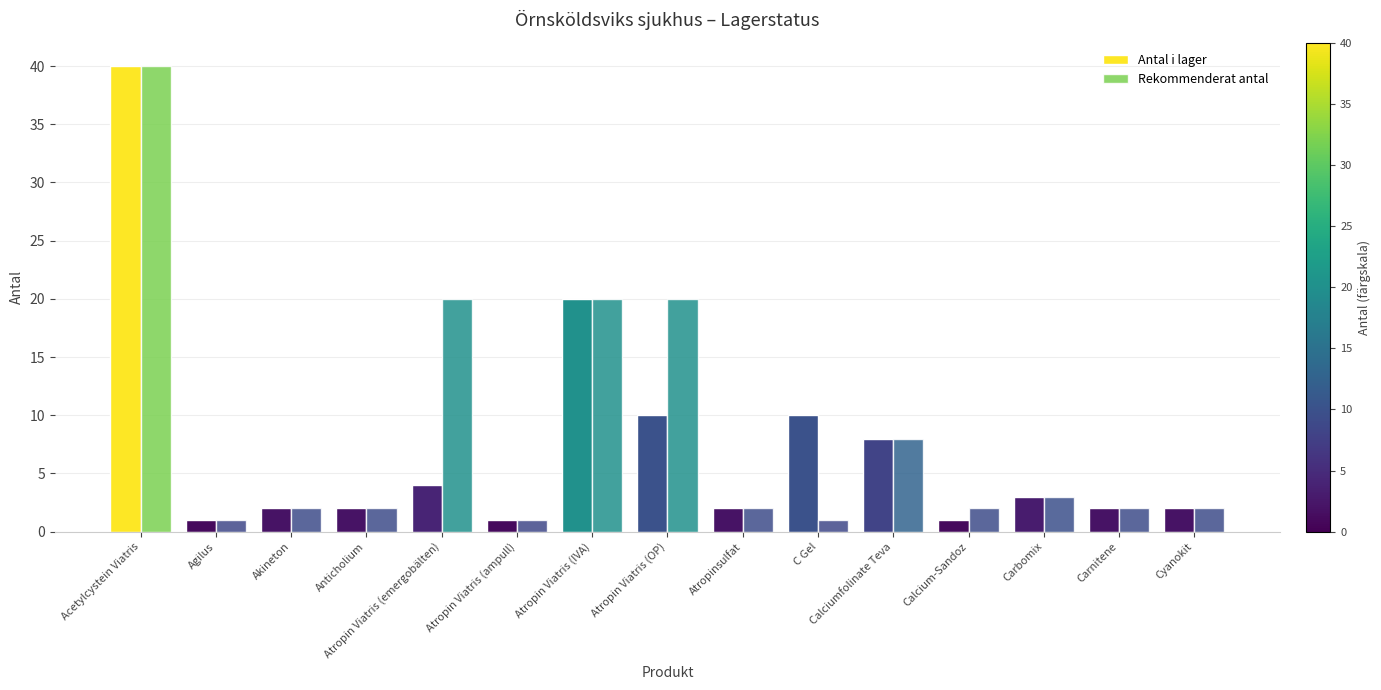

What is the sum of all Rekommenderat antal values?

126